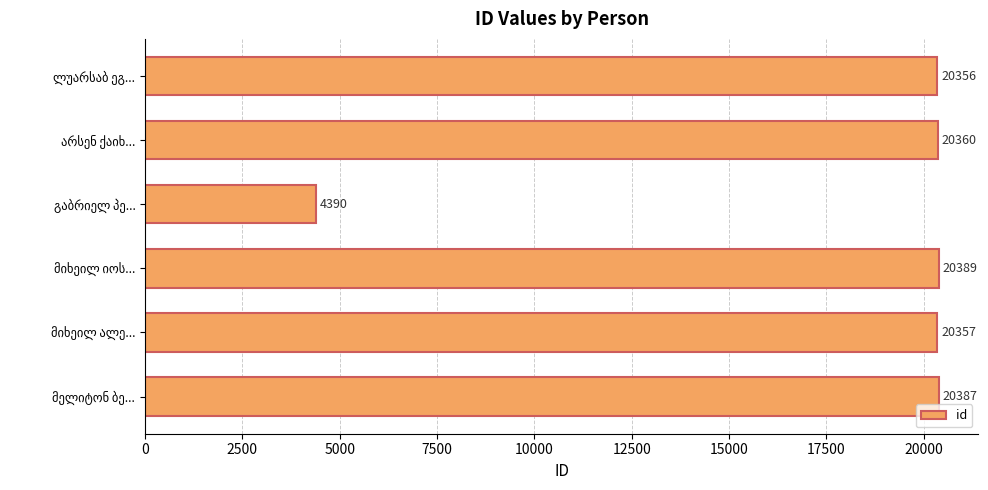

How many values are below 20360?

3